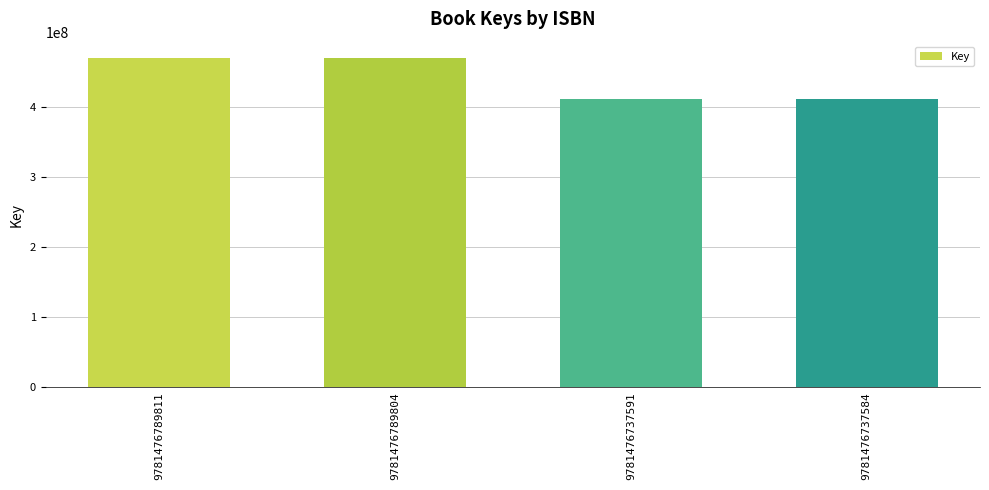

Reading left to right, extract all data points from this chart.

9781476789811=470503958	9781476789804=470503958	9781476737591=411420739	9781476737584=411420739